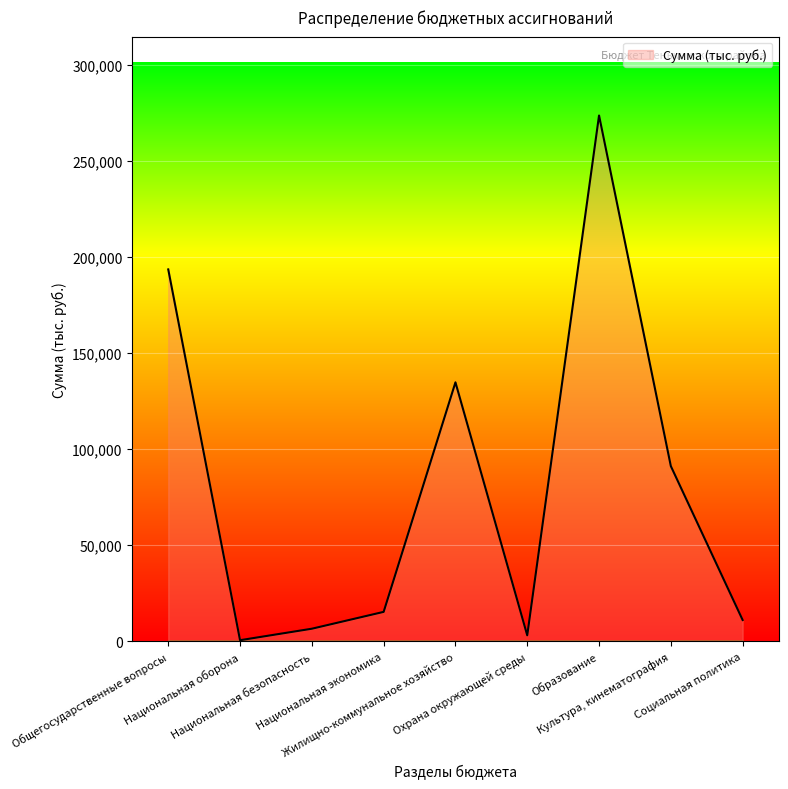

What is the maximum value shown in the chart?

273740.3